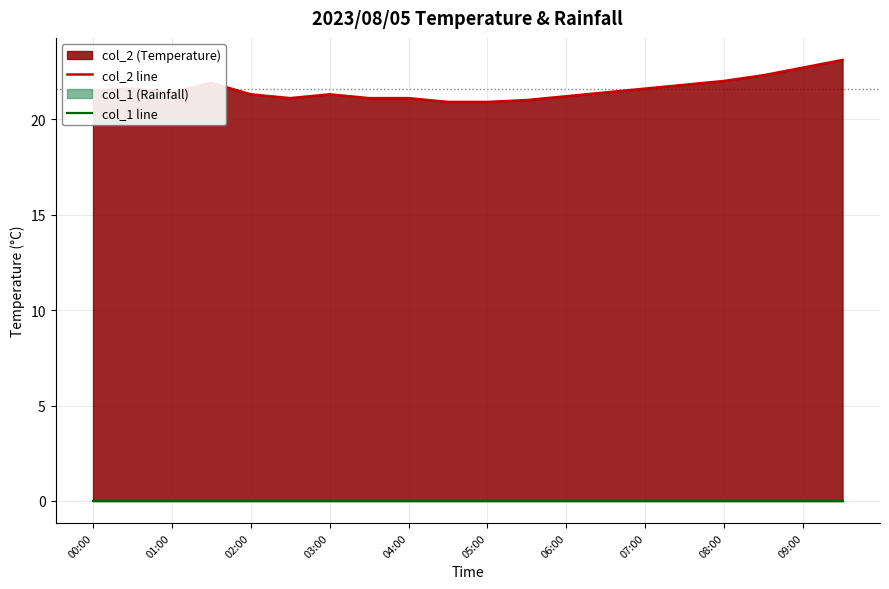

At which category does the chart reach its minimum across all series?

00:00